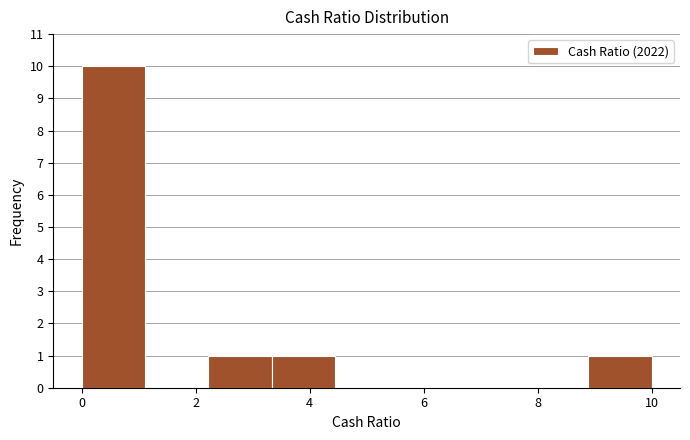

Over which range of the x-axis is the bar tallest?

0.0 to 1.2